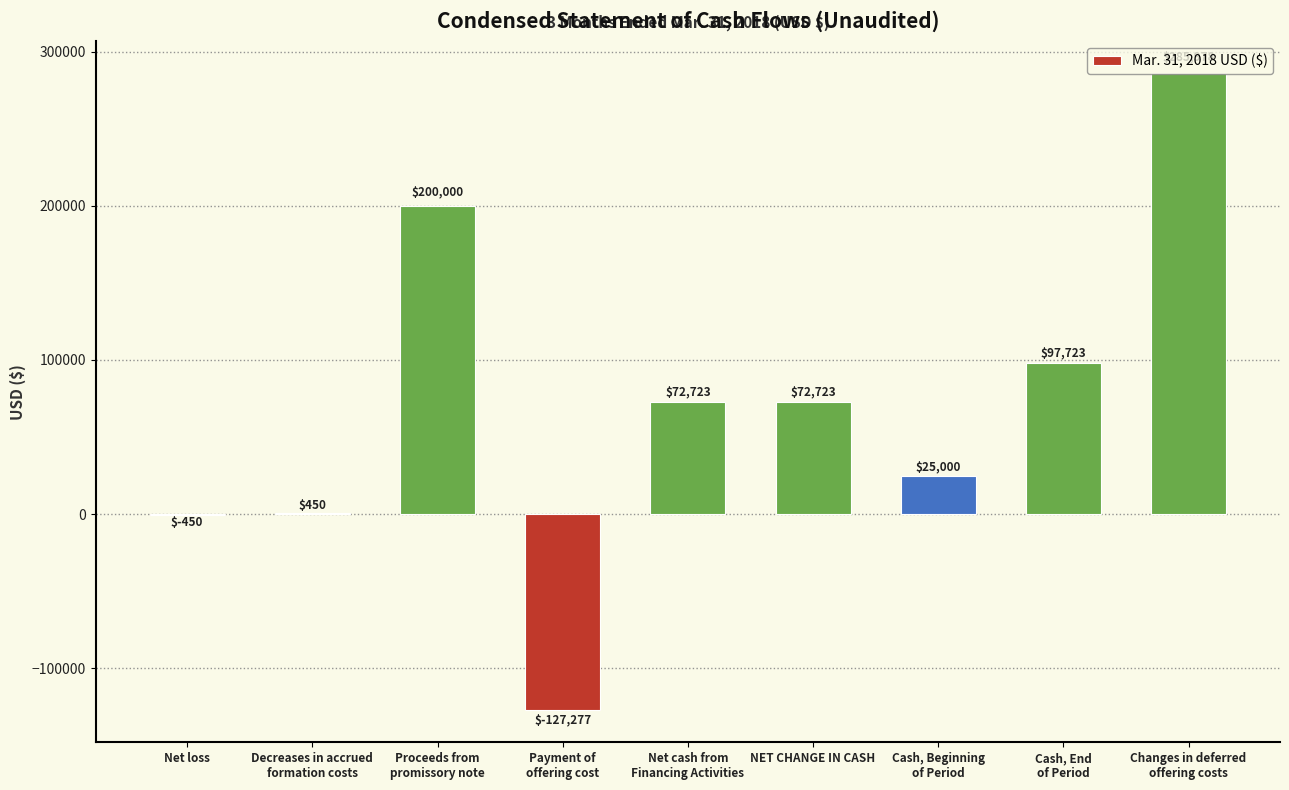

How many series are shown in this chart?

1